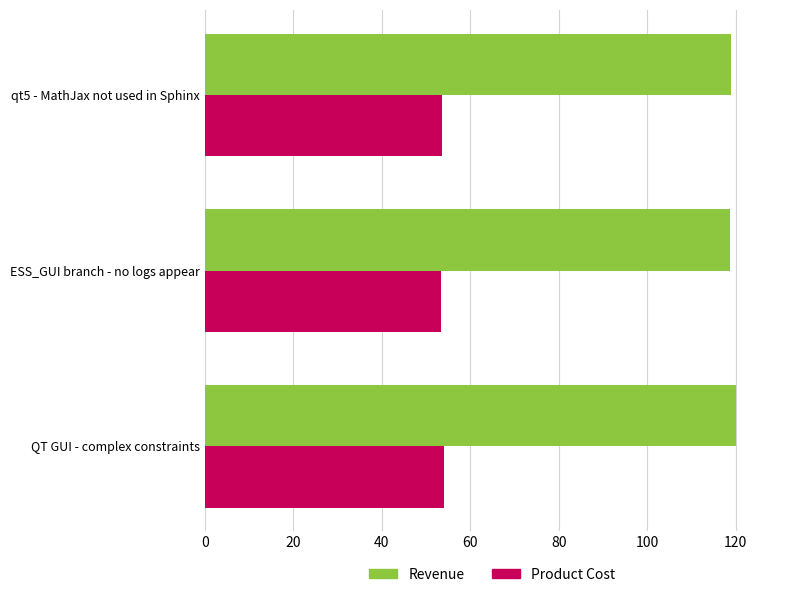

What is the difference between the highest and lowest values at QT GUI - complex constraints?

66.0